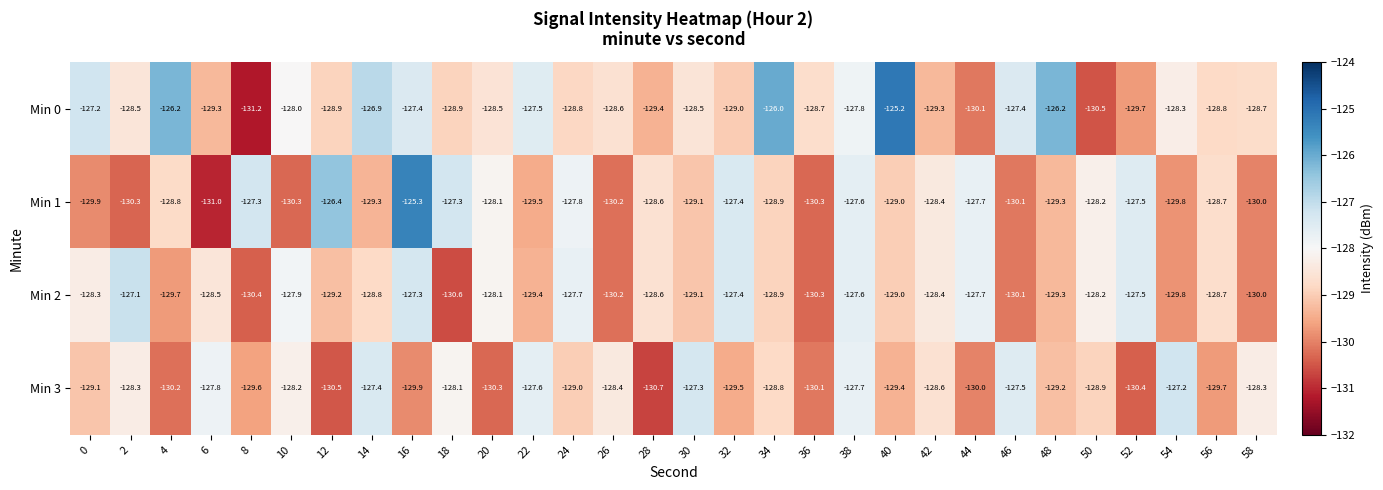

Which series has the widest spread of values?

Min 0